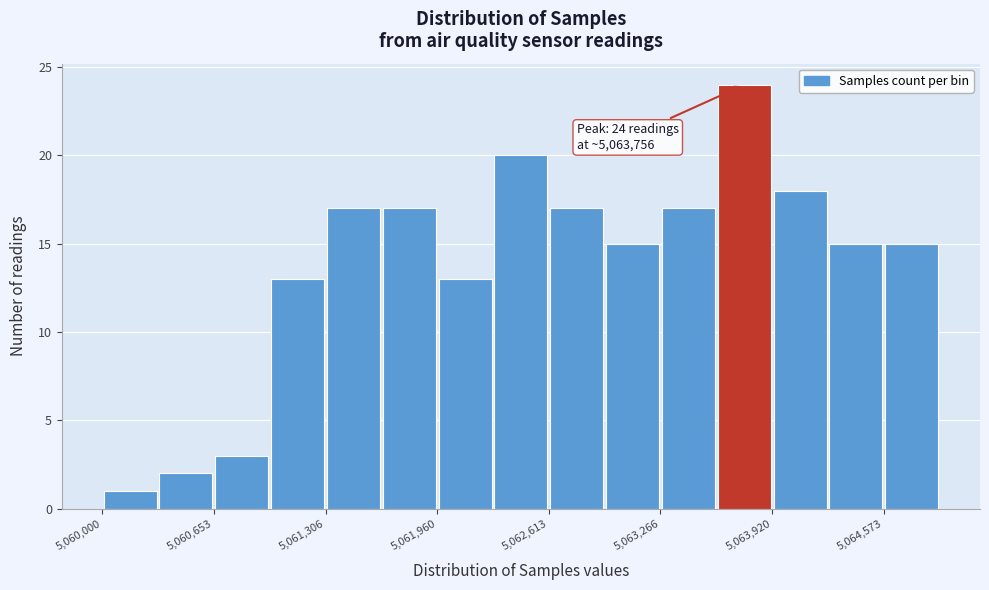

Around what value on the x-axis is the tallest bar? Give the approximate position of its centre, as read against the axis.

5063800